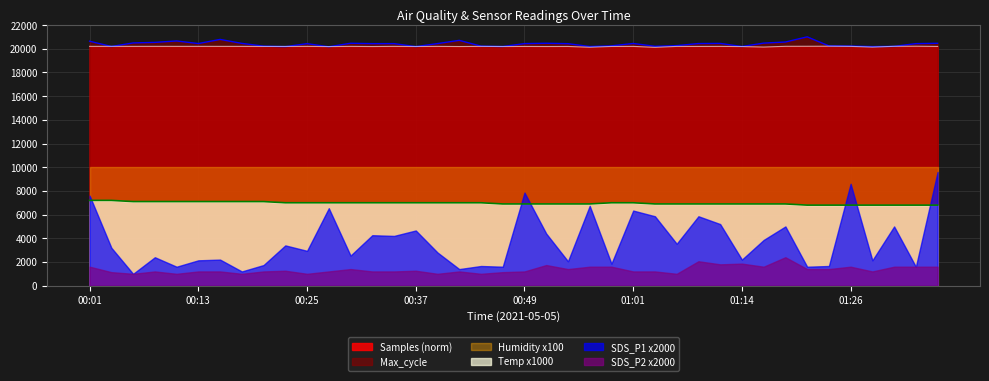

How many values in the Max_cycle series exceed 20436?

19